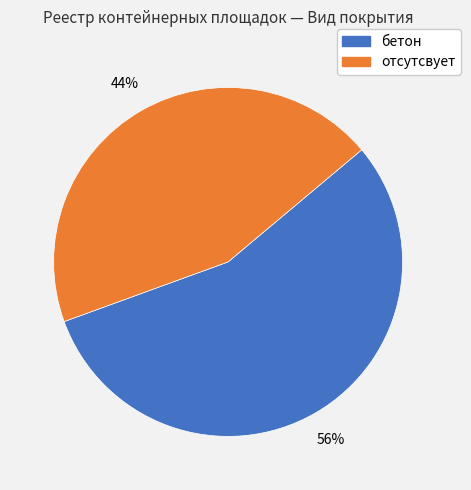

Between бетон and отсутсвует, which is larger?

бетон